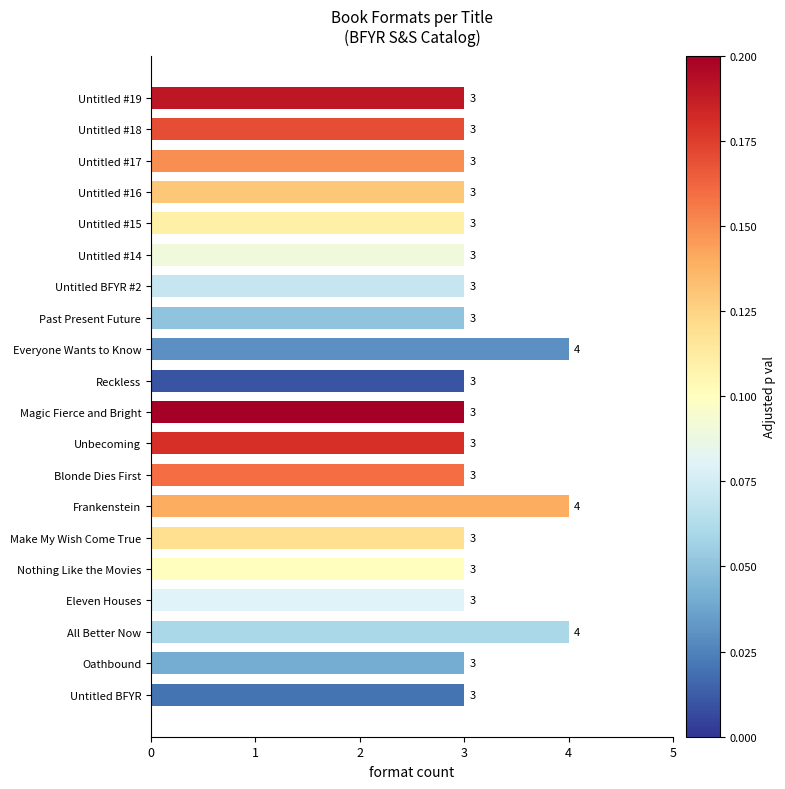

Are the bars grouped side by side (vs. stacked)?

No